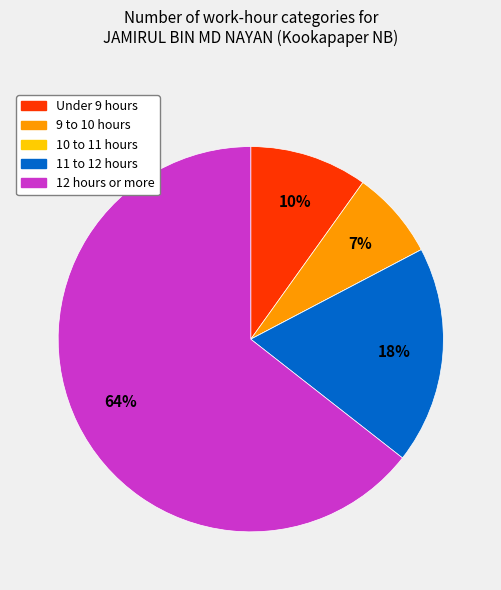

Is there a majority slice in this chart?

Yes